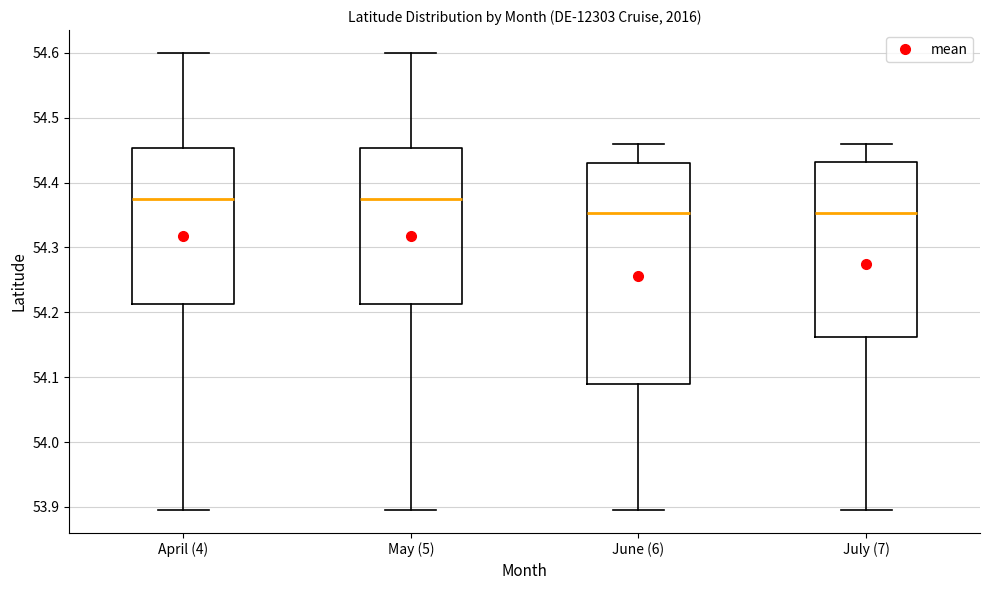

Where does the upper whisker of the box for April (4) end on the y-axis? The values are not printed on the chart, so give them approximately, as read against the axis.

54.60